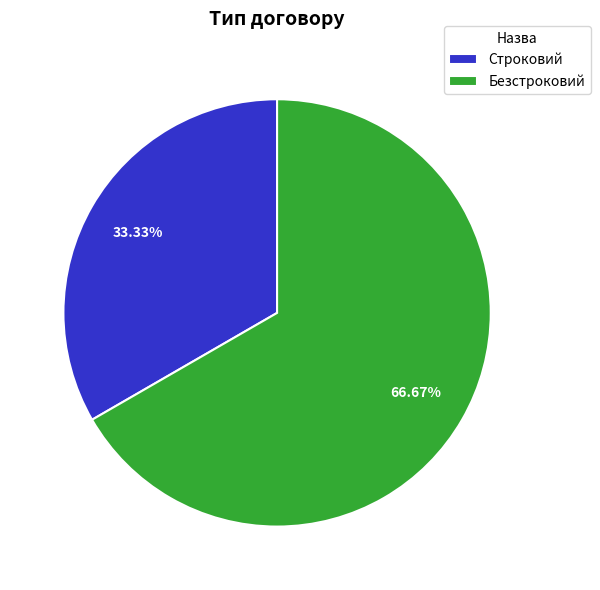

Approximately how many times larger is the value at Строковий compared to Безстроковий?

0.5